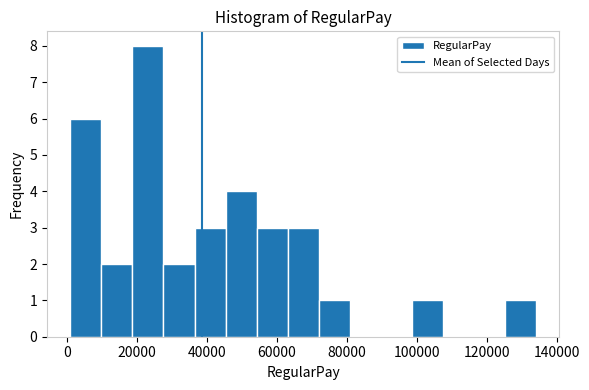

Reading left to right, transcribe this chart: for each bar, give the range it covers on the x-axis and its height. Neither the bar edges nor the heights are printed on the chart, so give them approximately, as read against the axes.

0 to 10000: 6
10000 to 18000: 2
18000 to 28000: 8
28000 to 36000: 2
36000 to 46000: 3
46000 to 54000: 4
54000 to 64000: 3
64000 to 72000: 3
72000 to 80000: 1
80000 to 90000: 0
90000 to 98000: 0
98000 to 108000: 1
108000 to 116000: 0
116000 to 126000: 0
126000 to 134000: 1